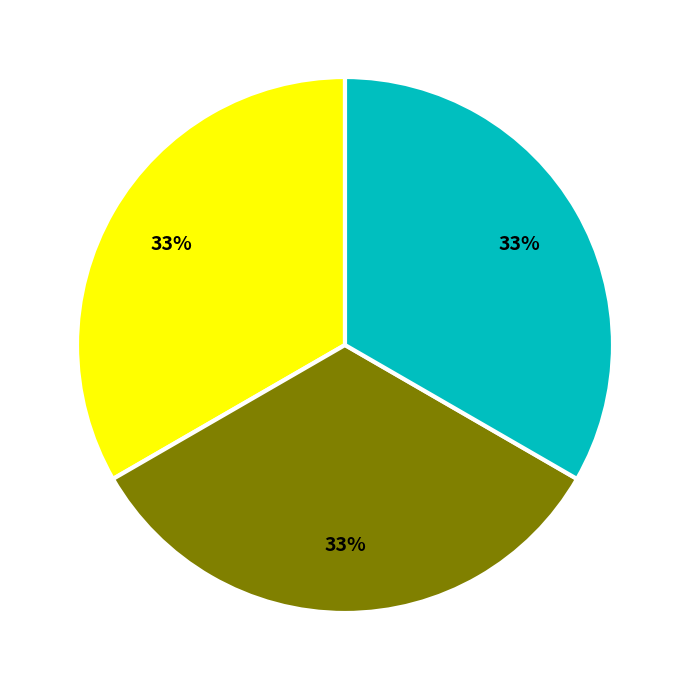

Is there any slice that represents more than half of the pie?

No